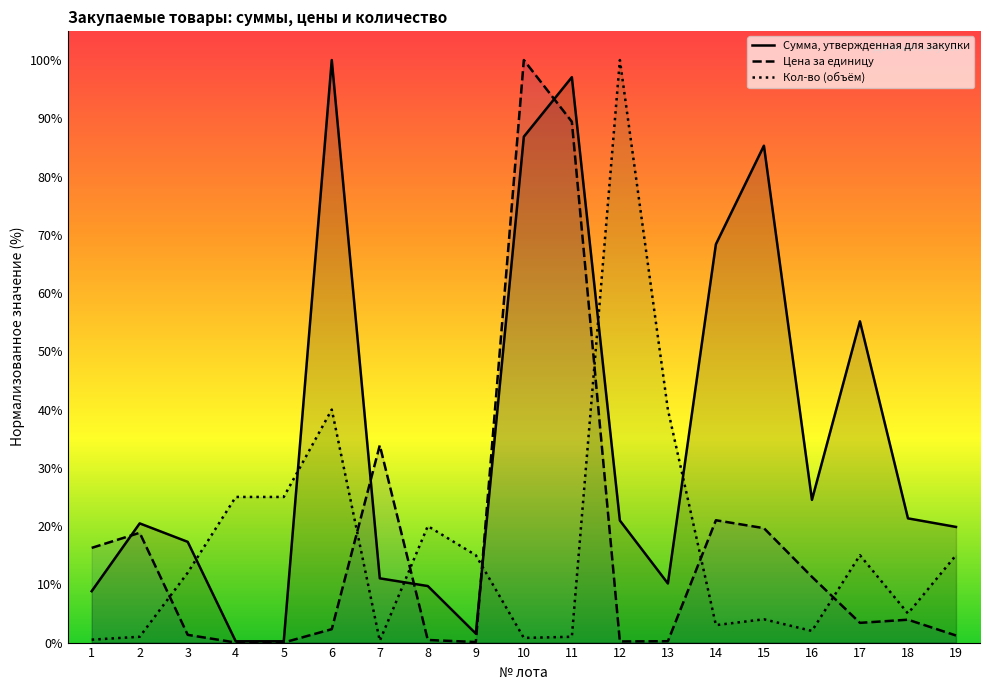

At 12, list the series in order from largest to smallest.

Кол-во (объём), Сумма, утвержденная для закупки, Цена за единицу